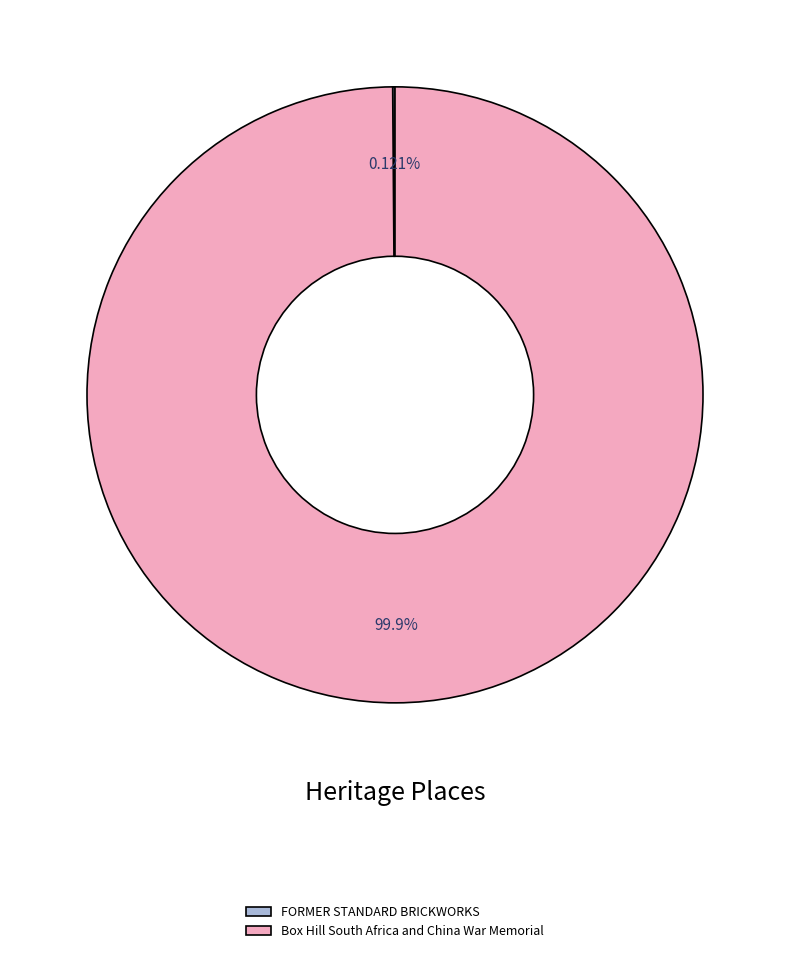

To the nearest percent, what portion does Box Hill South Africa and China War Memorial represent?

100%